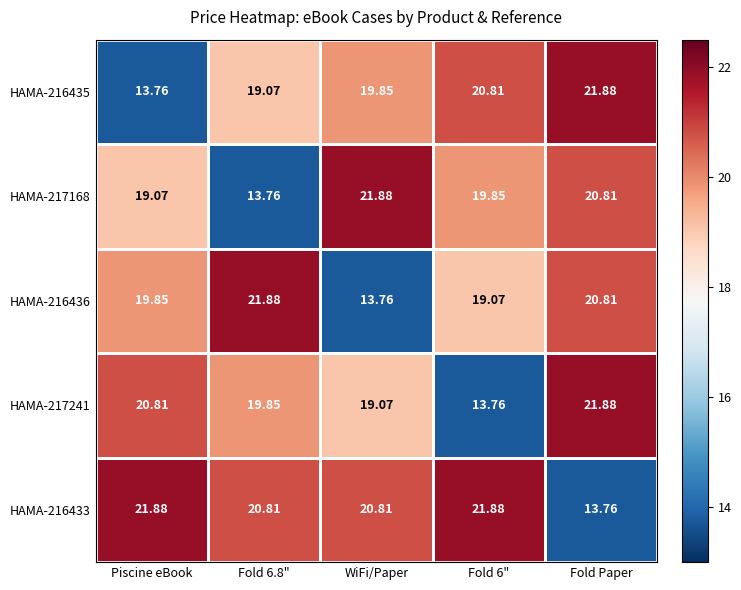

What is the spread (max minus min) of values at Piscine eBook?

8.1